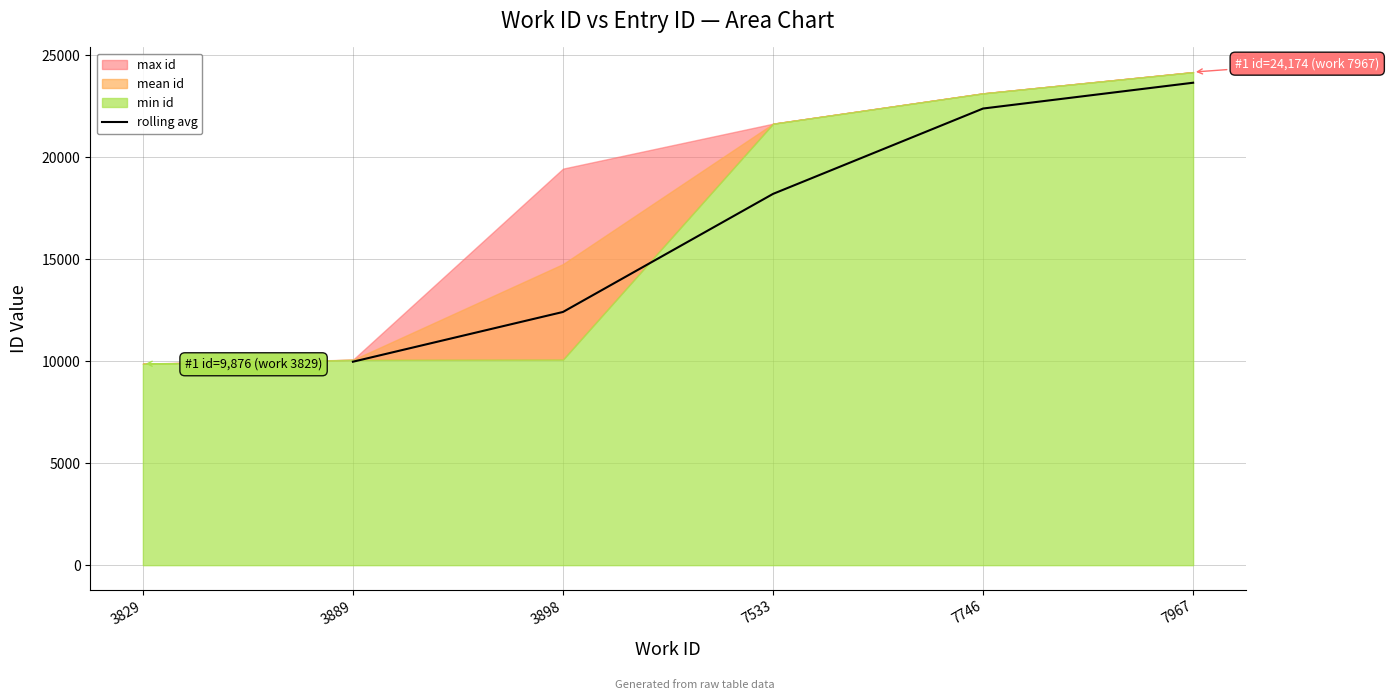

The value of rolling avg at 7967 is 31143.5. True or false?

False